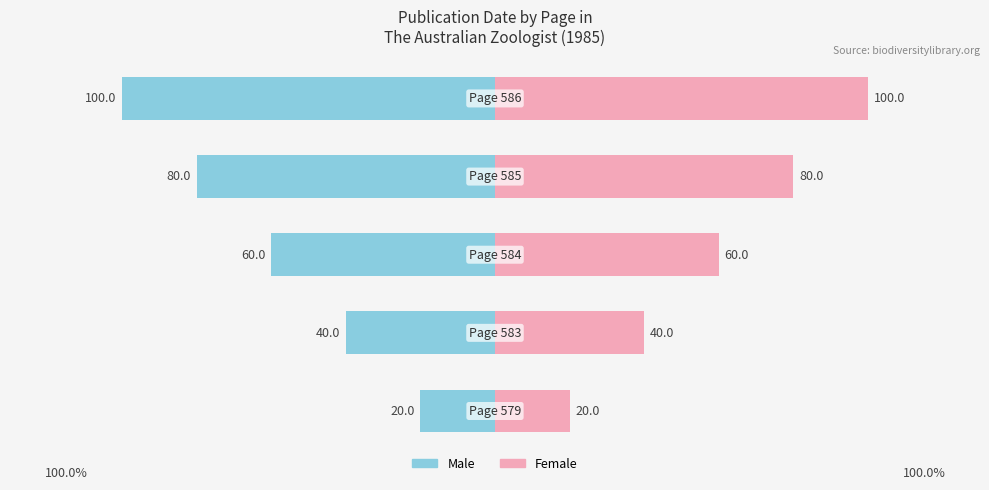

How many values in the Female series exceed 60?

2